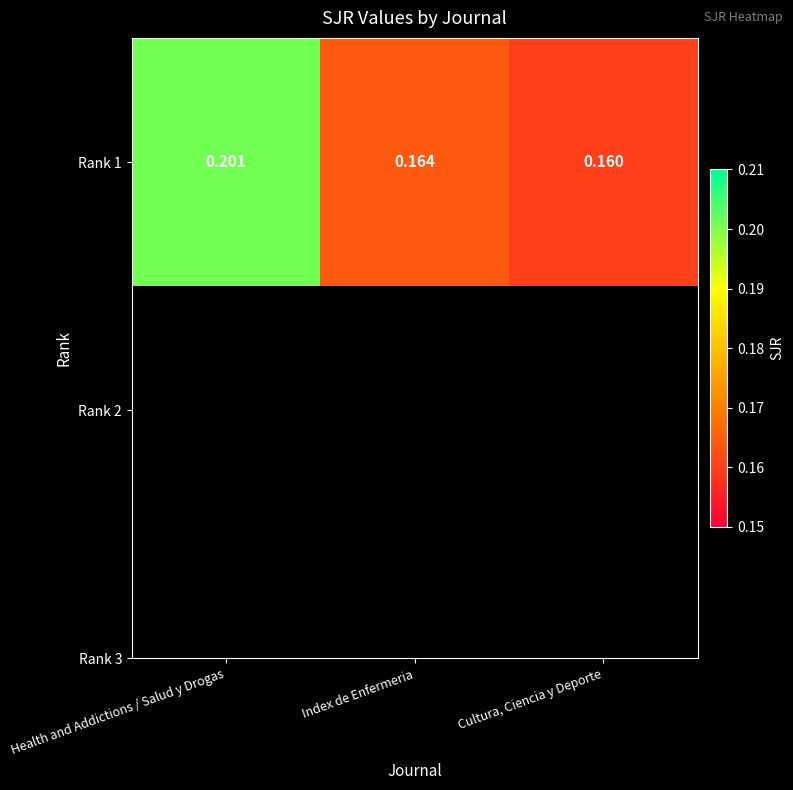

Count the values in the range 0 to 1.

3